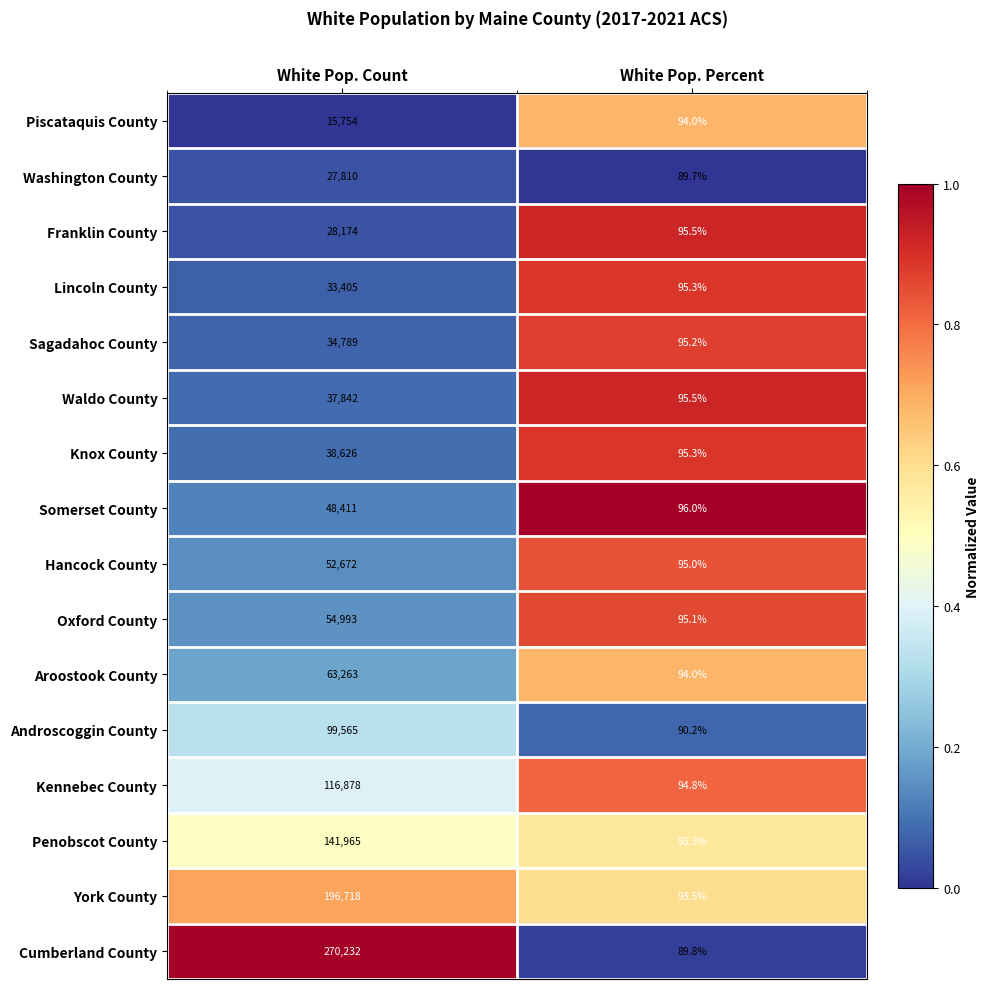

At which category is the sum across all series the highest?

White Pop. Count